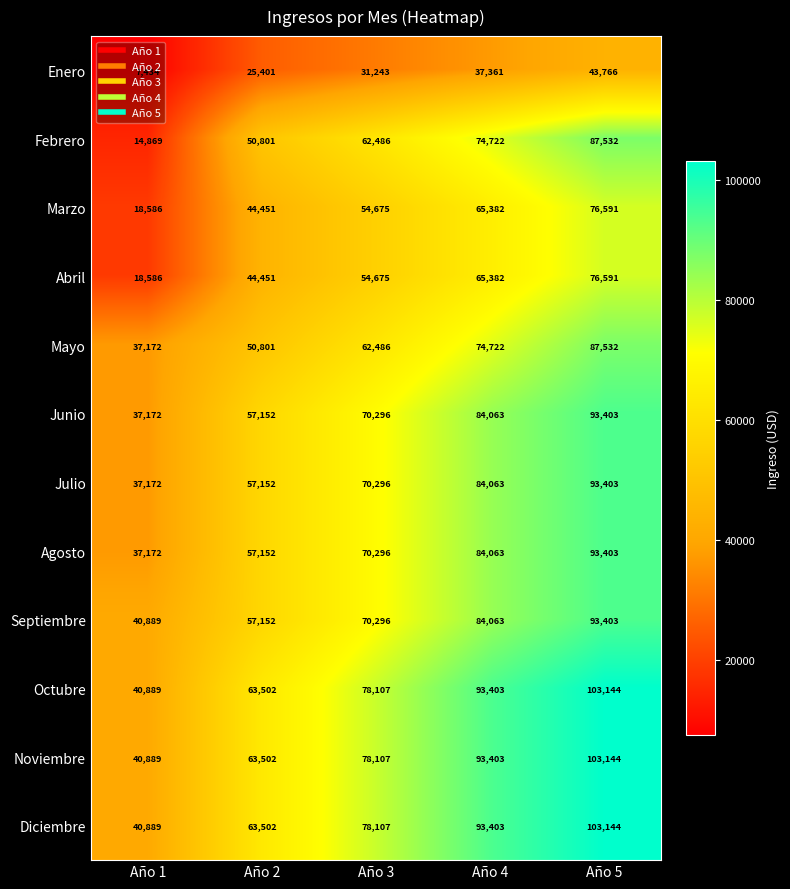

True or false: Agosto has a value of 19887 at Año 4.

False